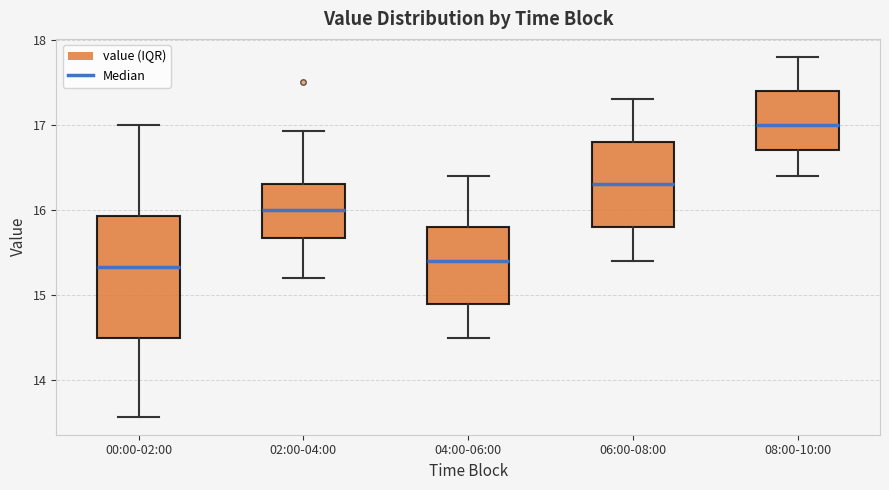

Where is the lower edge of the box for 08:00-10:00 on the y-axis? The values are not printed on the chart, so give them approximately, as read against the axis.

16.7